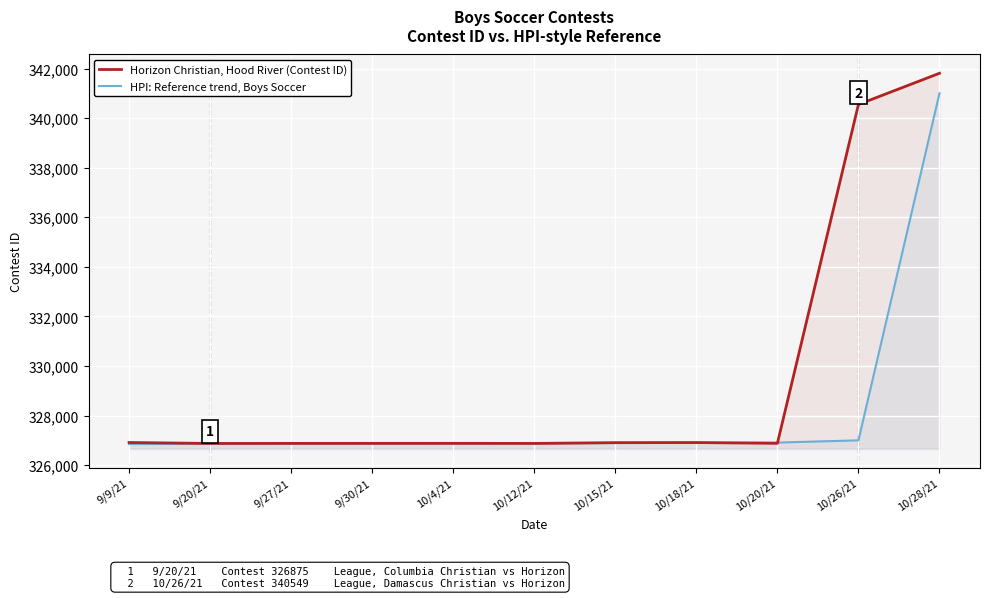

The HPI: Reference trend, Boys Soccer series shows 111952 at 10/26/21. True or false?

False